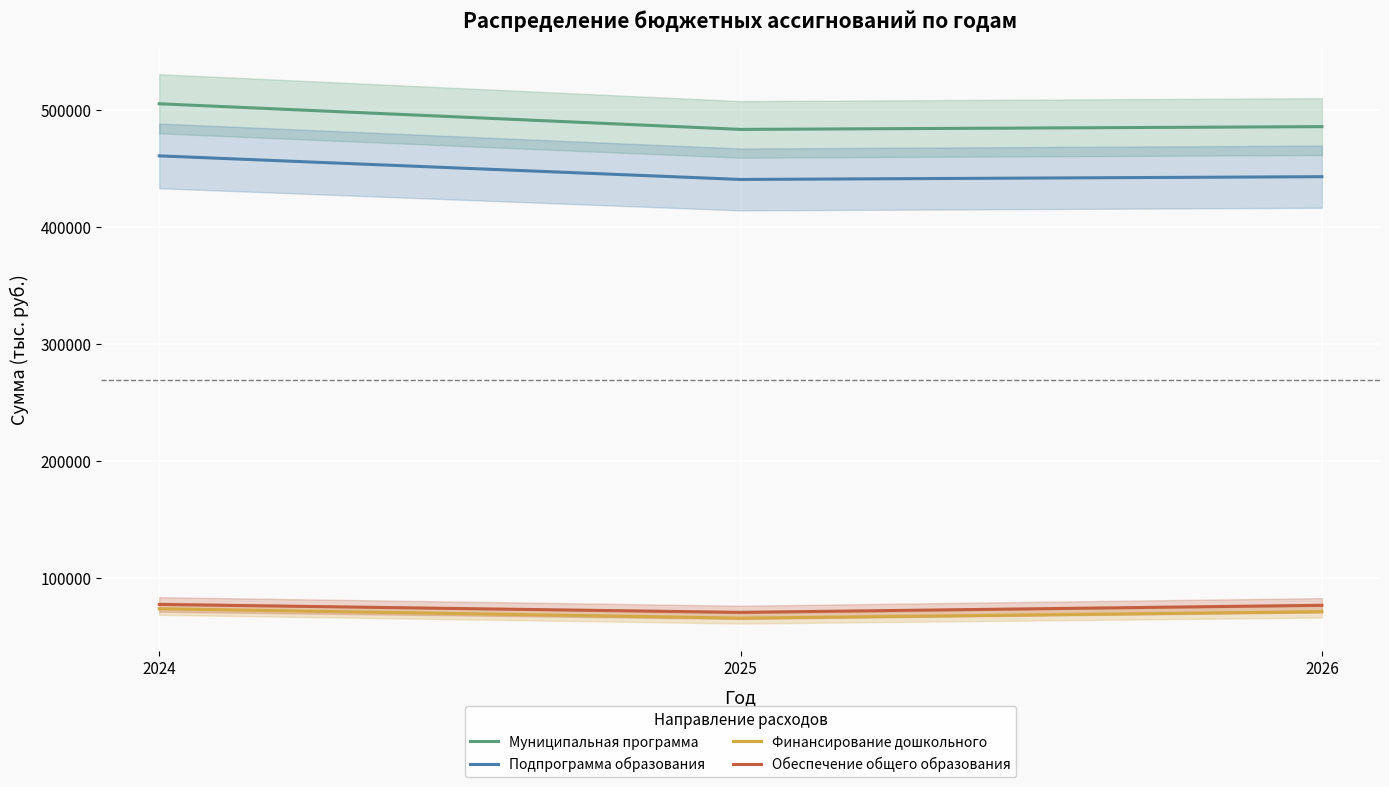

What is the value of the Финансирование дошкольного point at the 2nd from the left?

65715.5